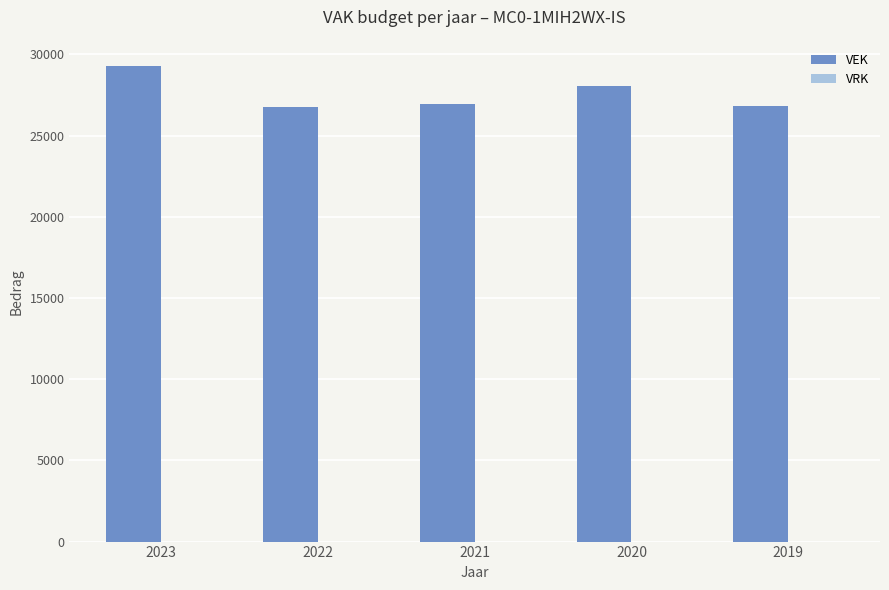

Does the chart contain any negative values?

No